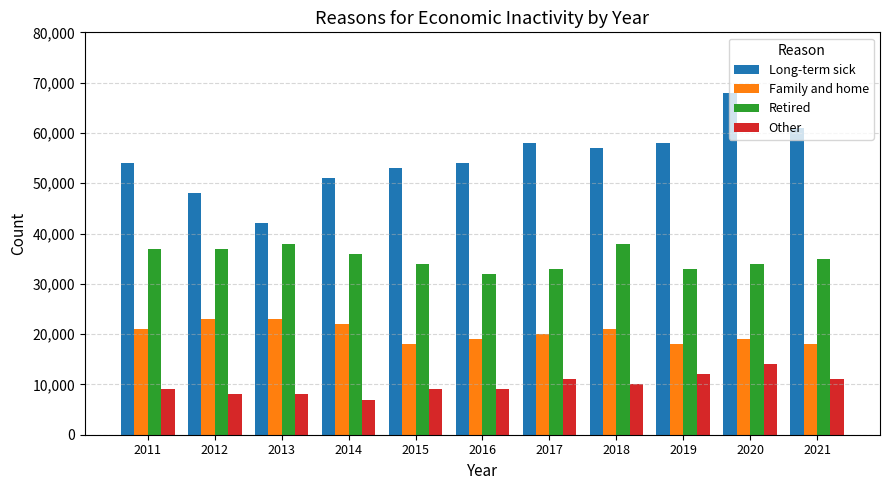

Which series has the largest total across all categories?

Long-term sick